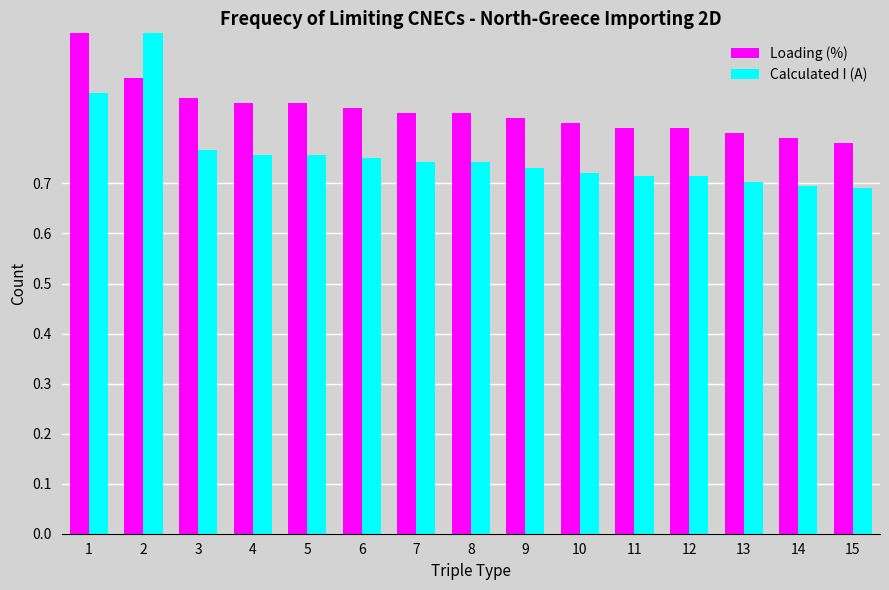

Which category has the highest value in the Loading (%) series?

1